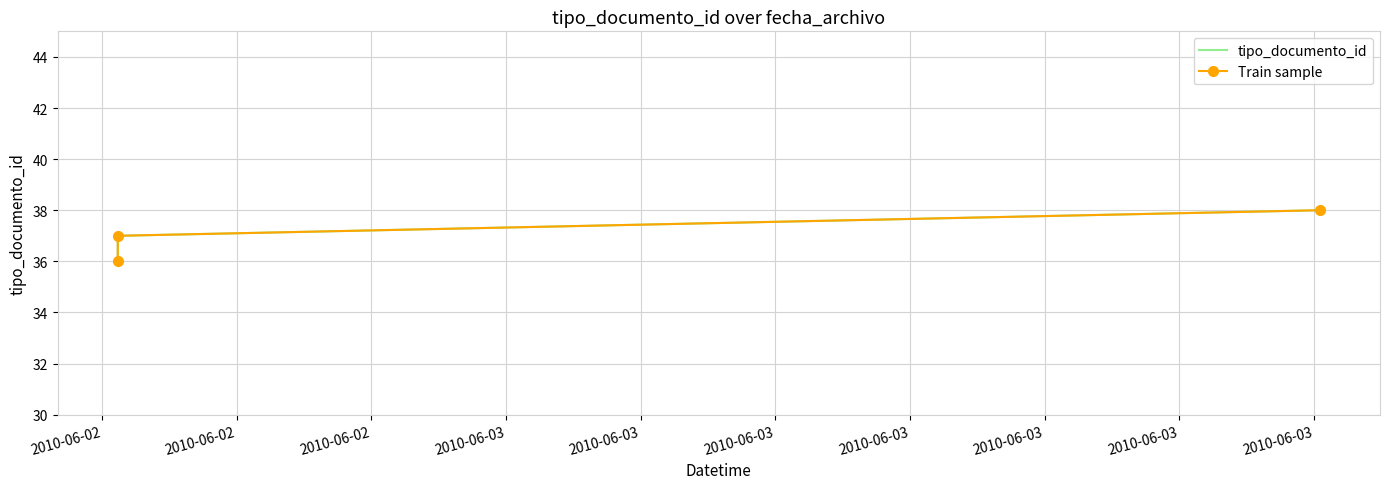

The tipo_documento_id series shows 37 at 2010-06-02. True or false?

True